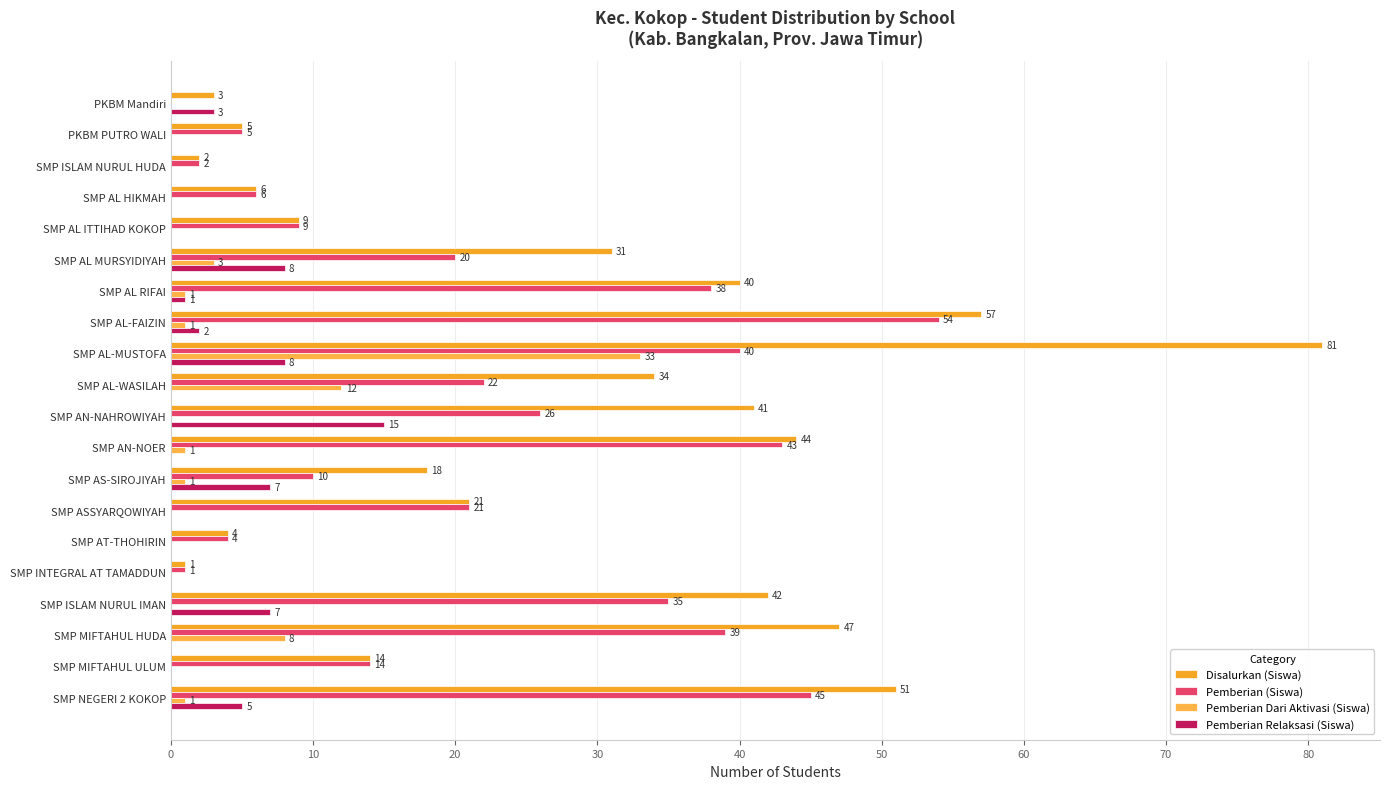

At how many categories does at least one series exceed 63?

1